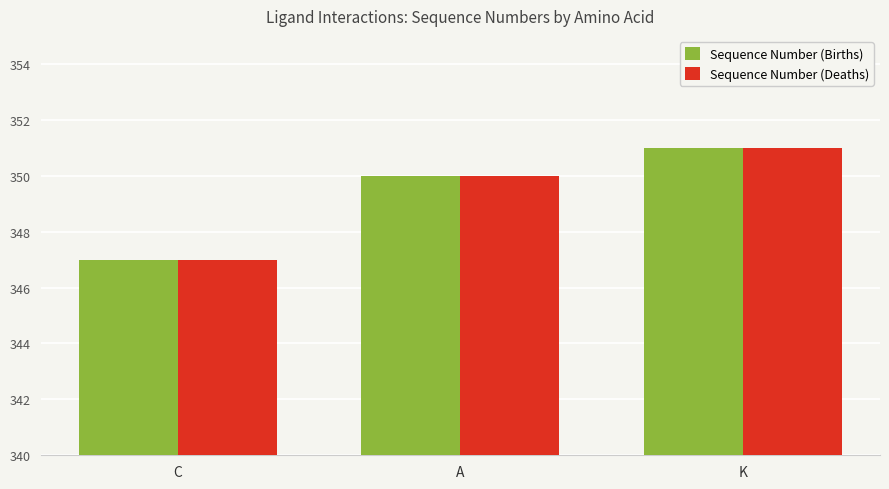

At how many categories does at least one series exceed 348?

2